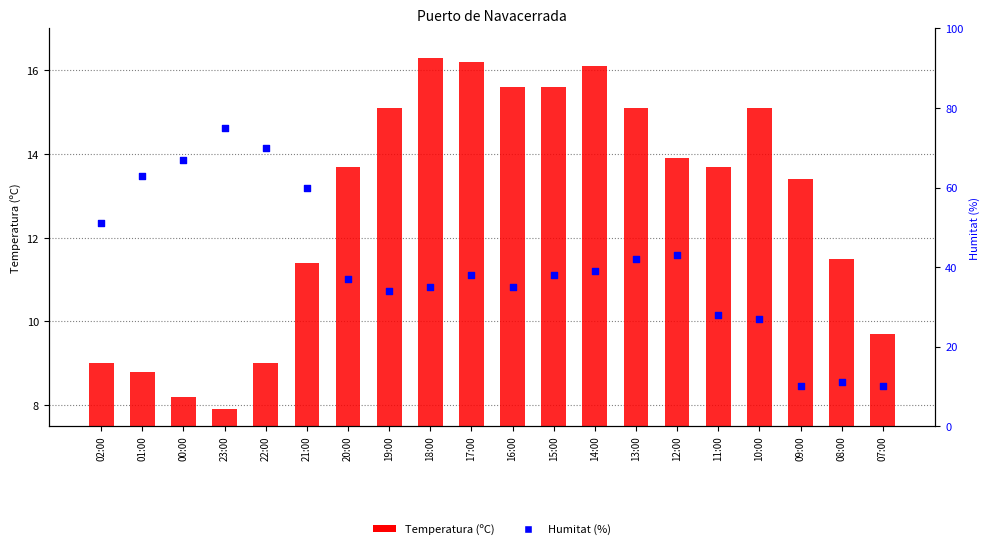

What is the total value across all series at 18:00?

51.3